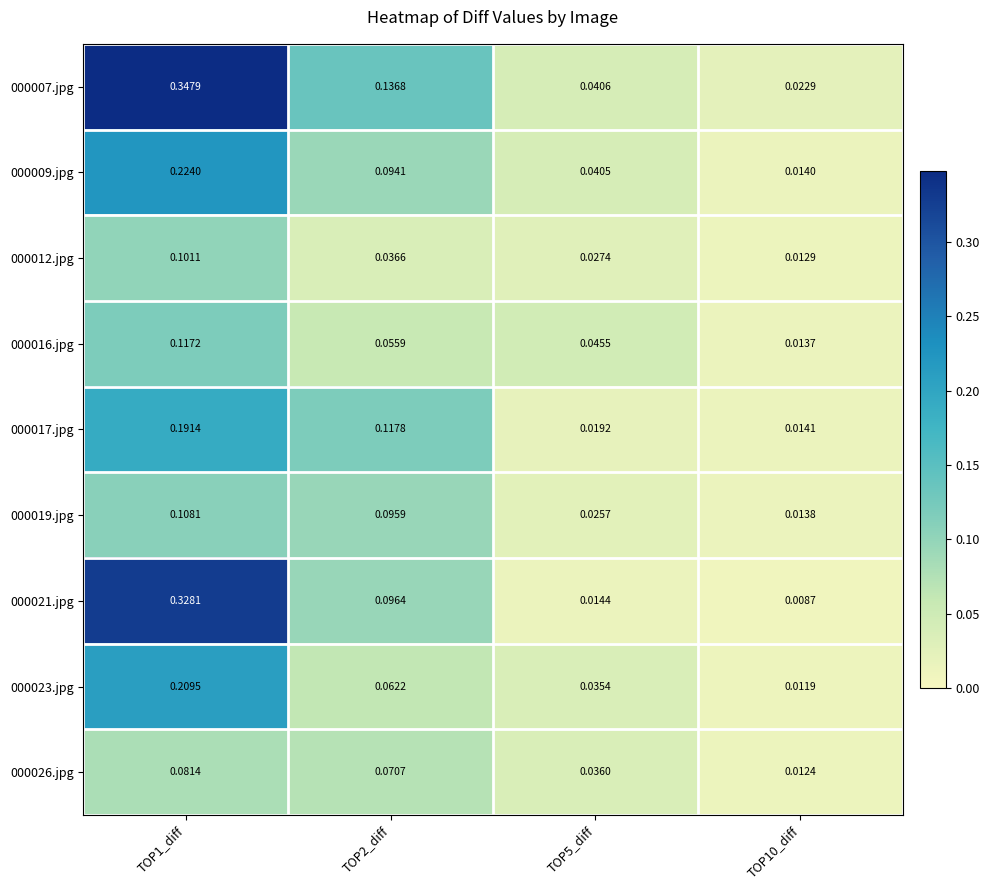

Is the value of 000012.jpg at TOP1_diff greater than the value of 000007.jpg at TOP10_diff?

Yes